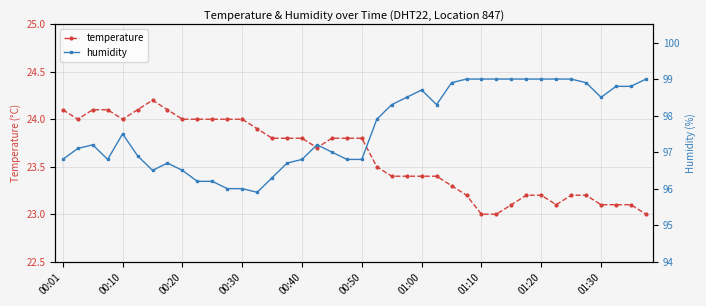

True or false: temperature and humidity intersect in this chart.

False